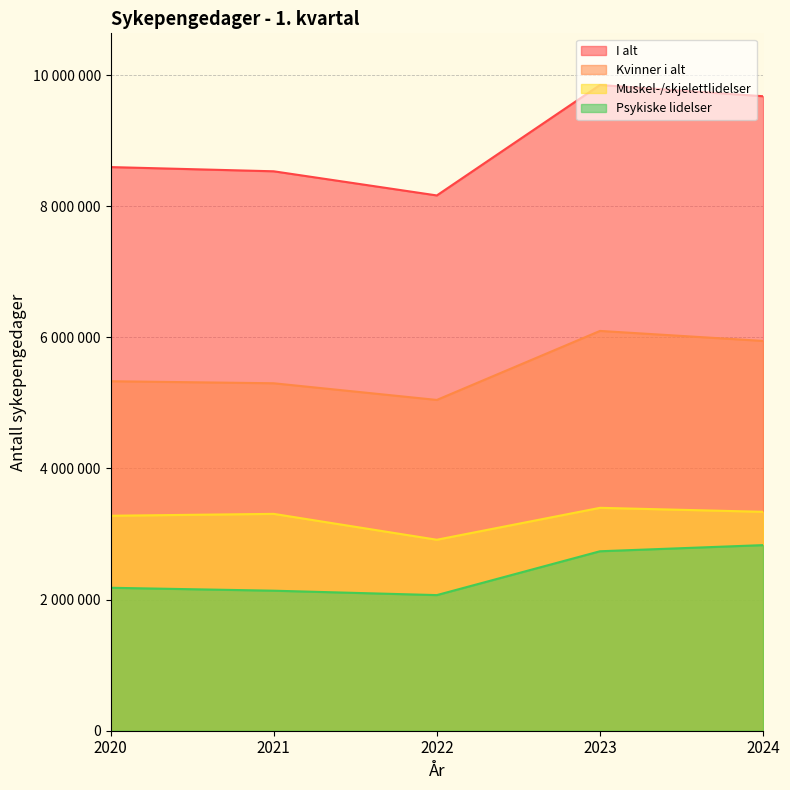

List the labels in order of Muskel-/skjelettlidelser value, largest first.

2023, 2024, 2021, 2020, 2022